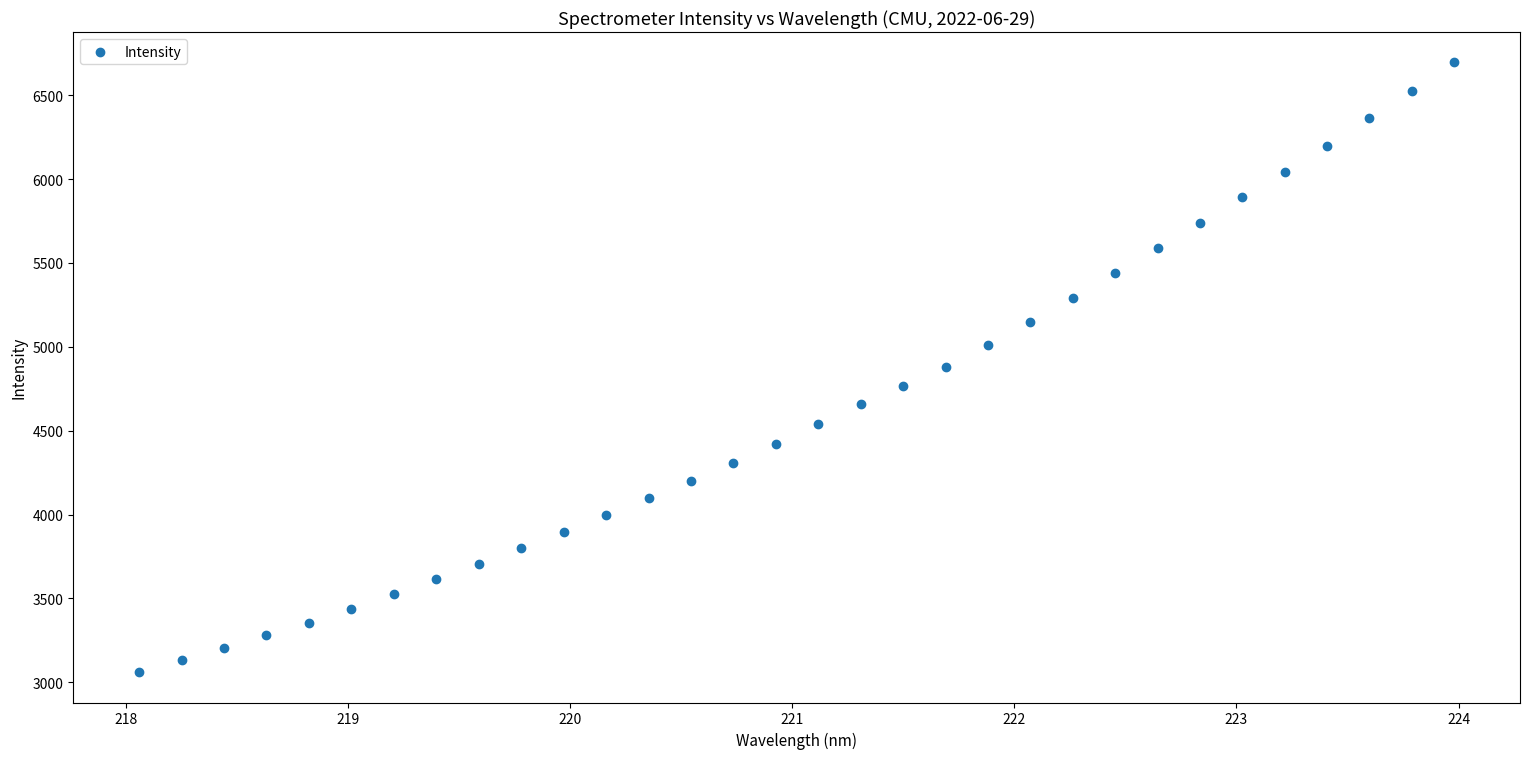

What is the range of Y values (max minus min)?

3634.1